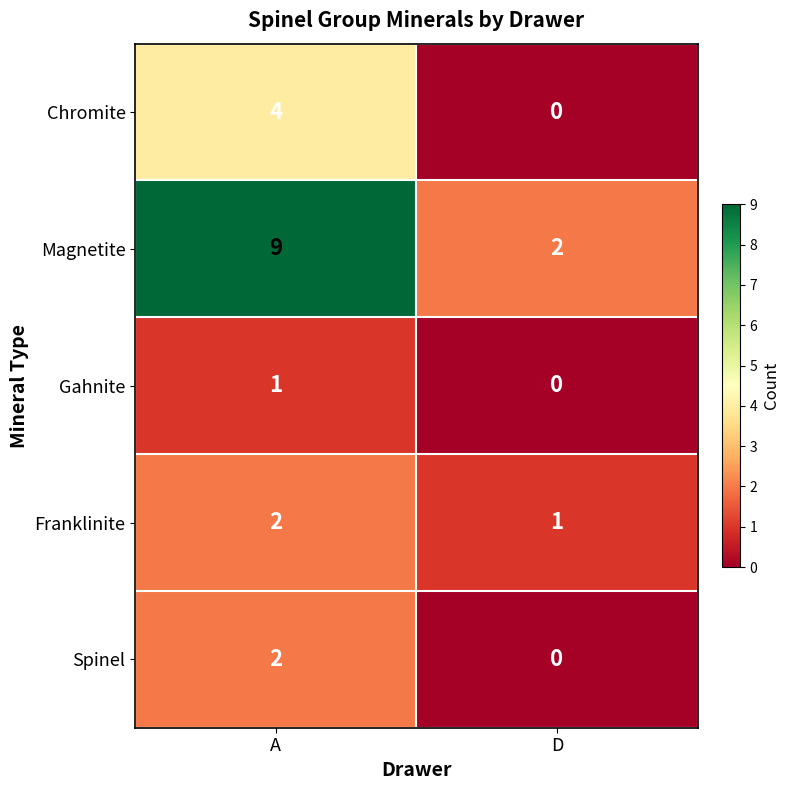

At how many categories does at least one series exceed 8?

1